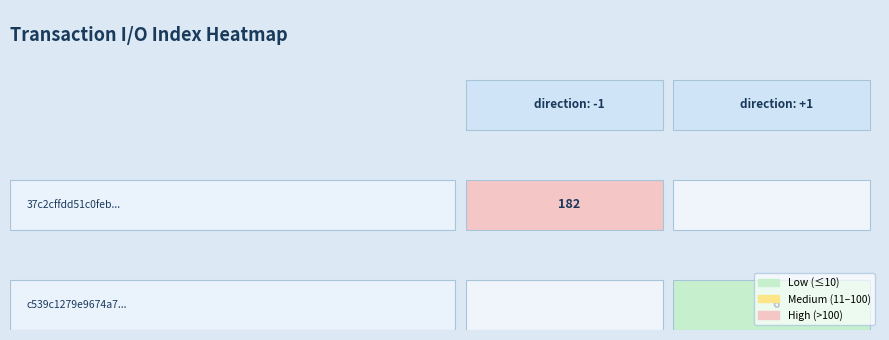

Which series has the widest spread of values?

37c2cffdd51c0feb120cf0615f40cdf632ce86d...